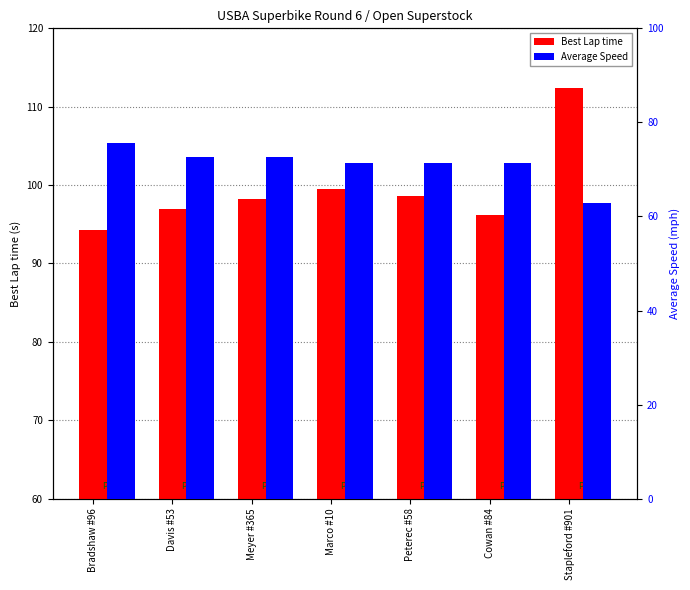

How many series are shown in this chart?

2